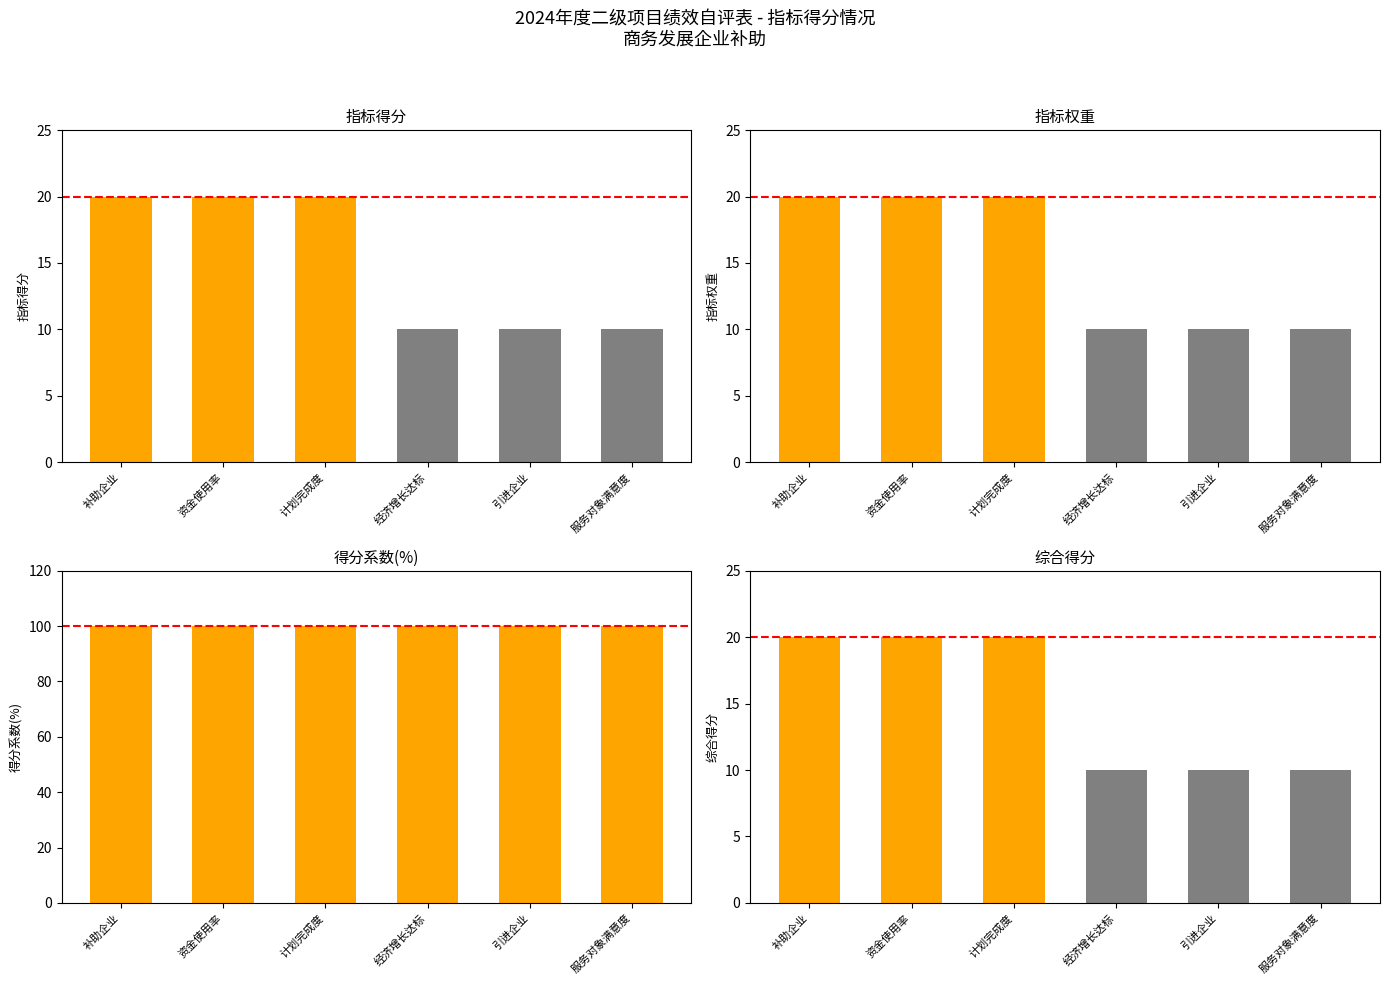

Between 补助企业 and 计划完成度, which is larger?

补助企业